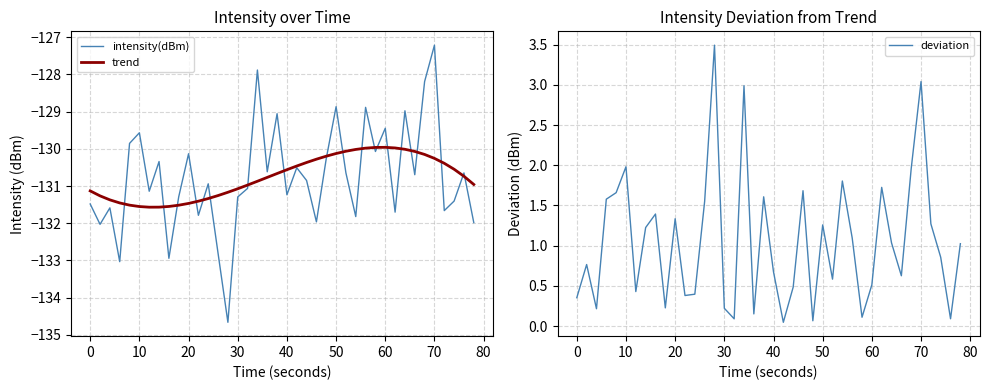

At how many categories does at least one series exceed -52?

40